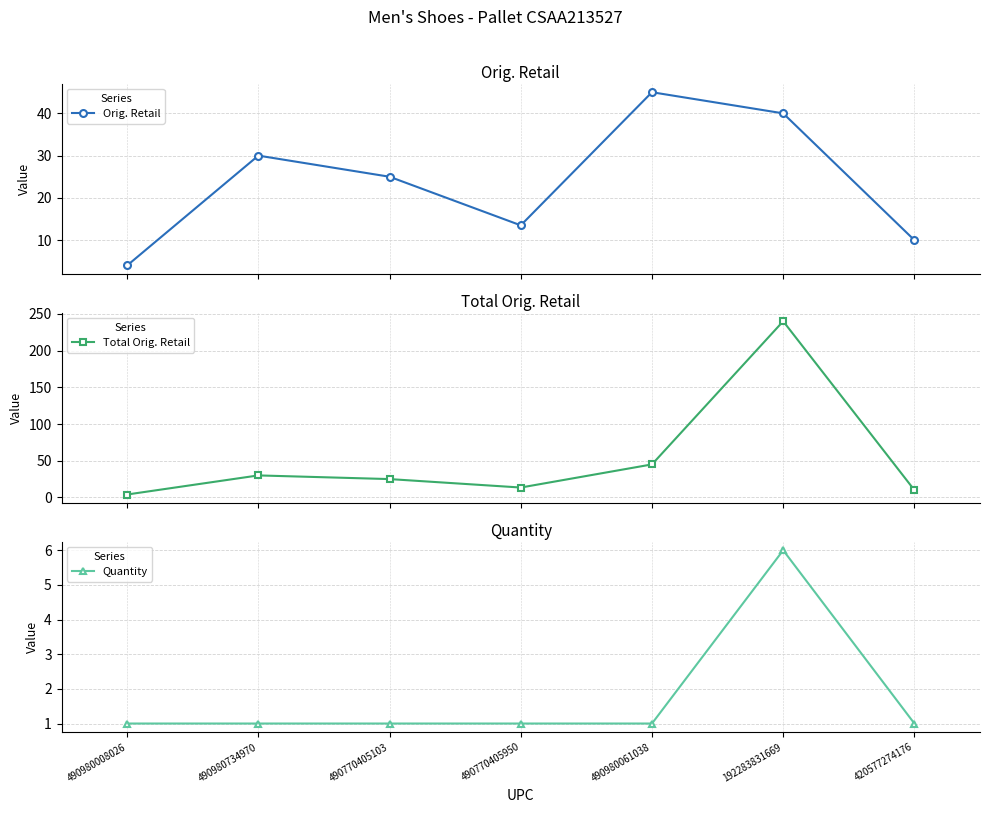

What is the spread (max minus min) of values at 192283831669?

233.9